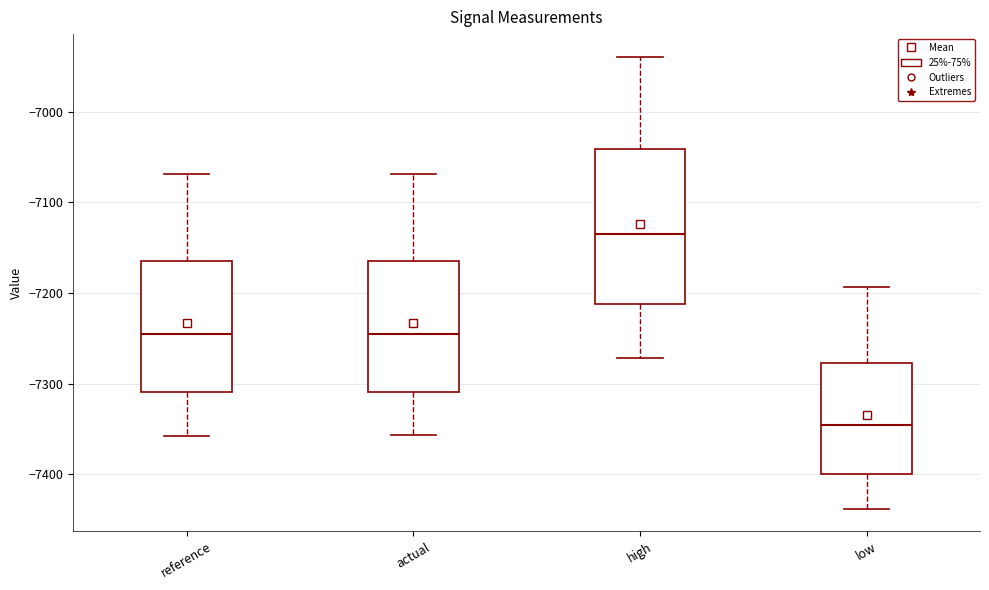

Reading left to right, read every box against the y-axis: the position of its median line, the range the box covers, and the ends of its whiskers. The values are not printed on the chart, so give them approximately, as read against the axis.

reference: median -7250, box -7310 to -7160, whiskers -7360 to -7070
actual: median -7250, box -7310 to -7160, whiskers -7360 to -7070
high: median -7140, box -7210 to -7040, whiskers -7270 to -6940
low: median -7350, box -7400 to -7280, whiskers -7440 to -7190